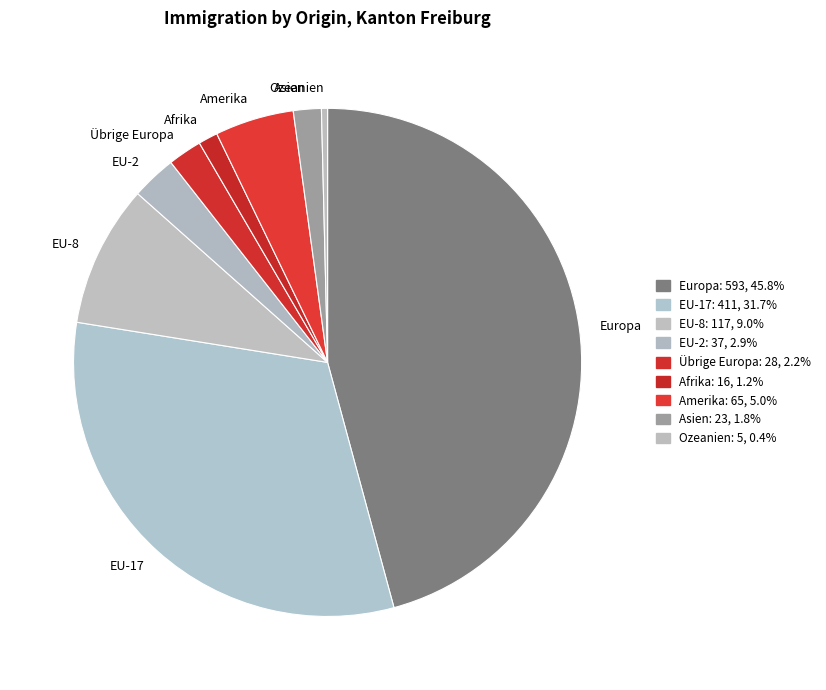

Between Amerika and EU-2, which is larger?

Amerika